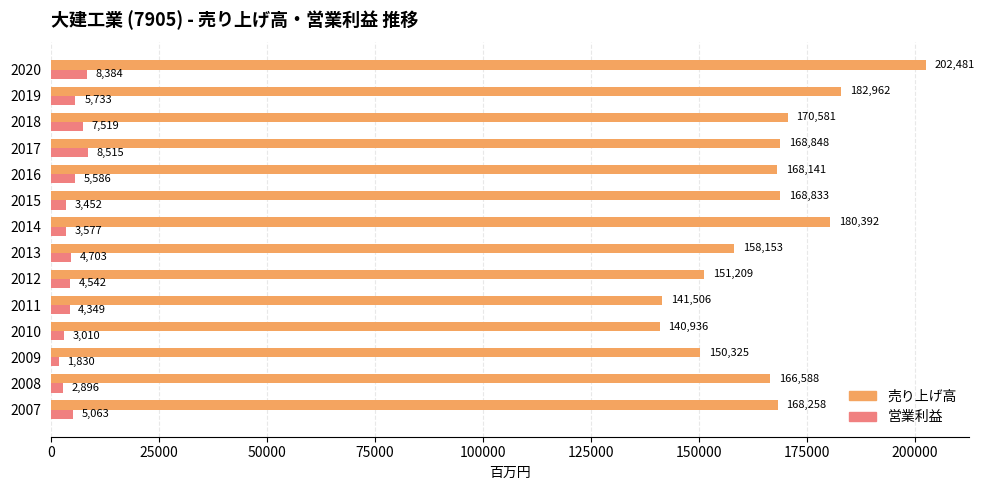

At which category does the chart reach its minimum across all series?

2009